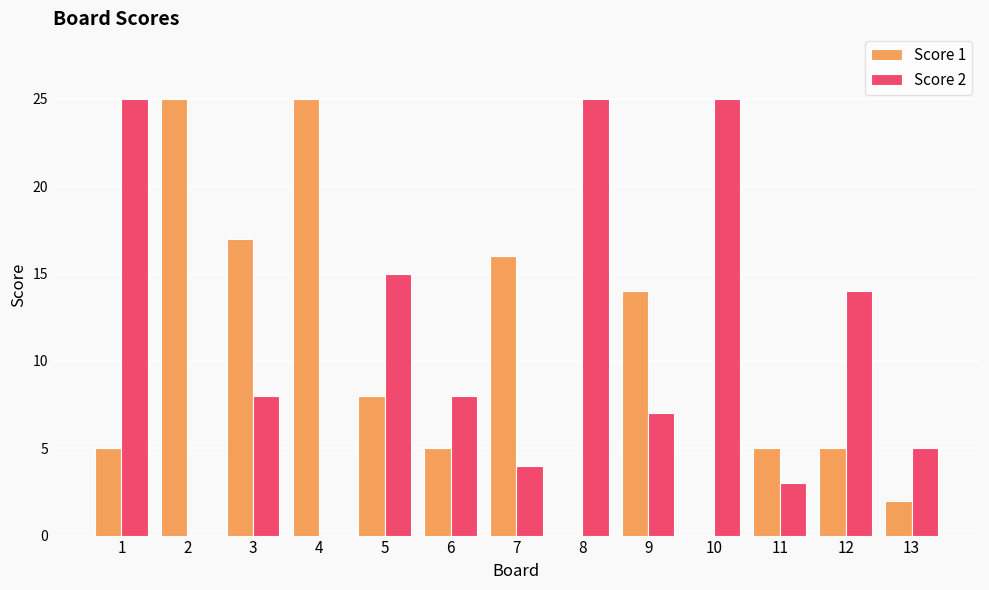

What is the maximum value for Score 1?

25